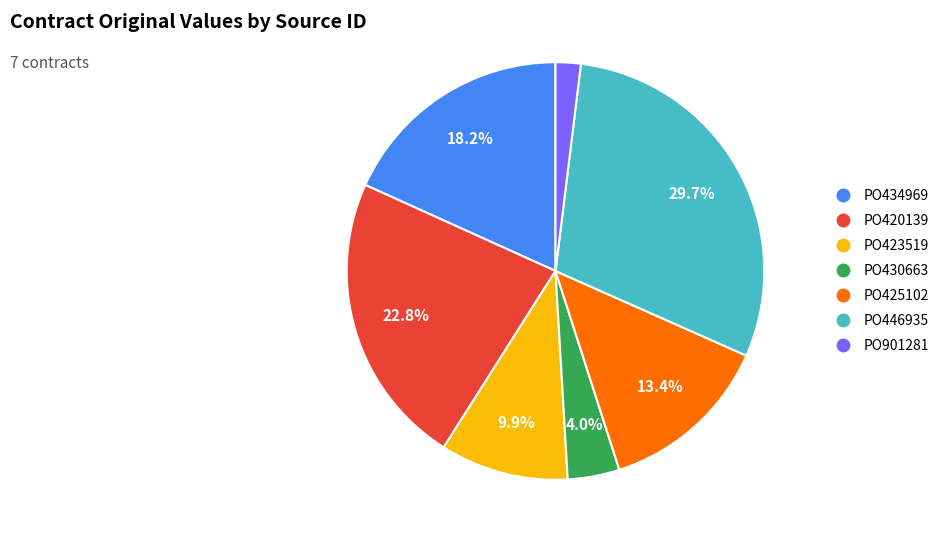

To the nearest percent, what is the combined percentage of PO446935 and PO434969?

48%